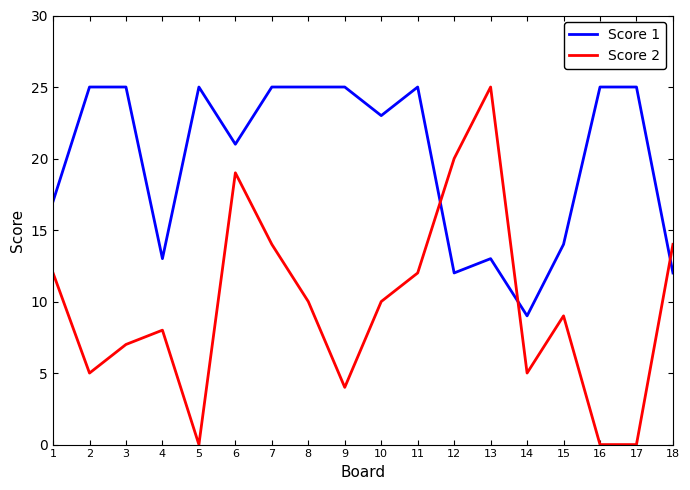

Count the number of categories in the chart.

18